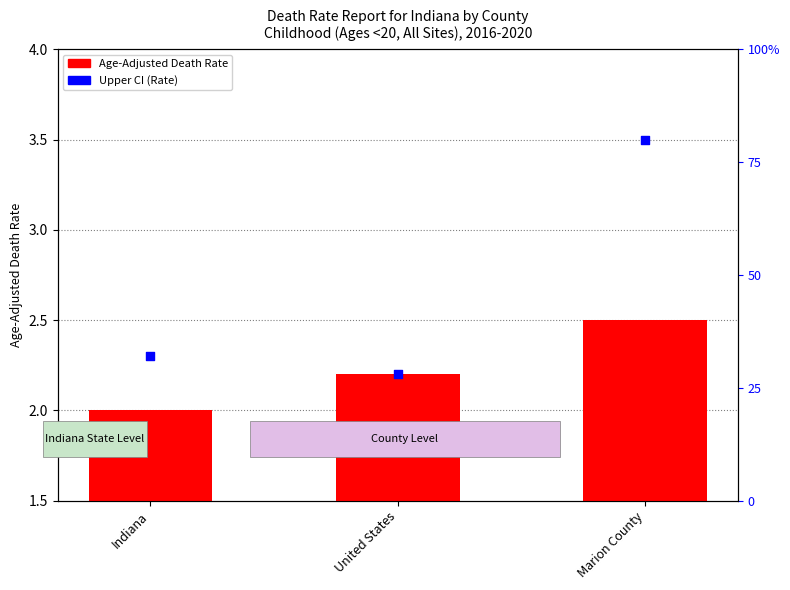

What is the change in value from Indiana to United States?

+0.2